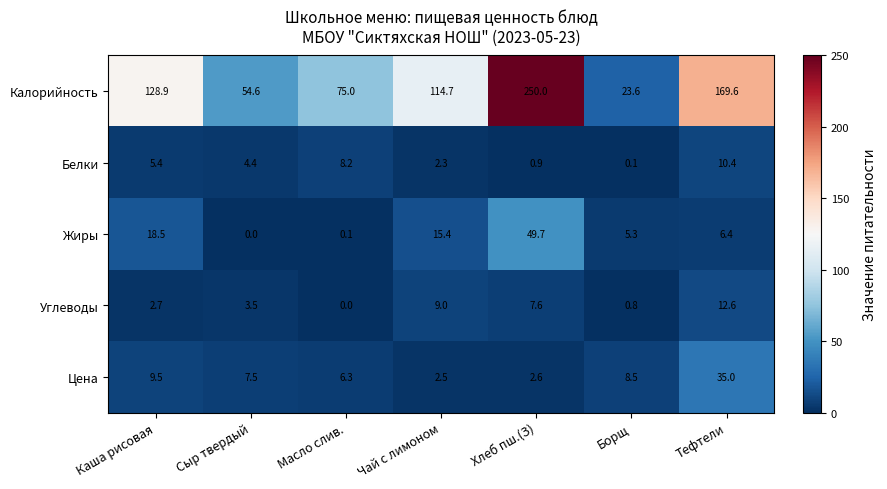

Is it true that Углеводы equals 7.6 at Хлеб пш.(З)?

True